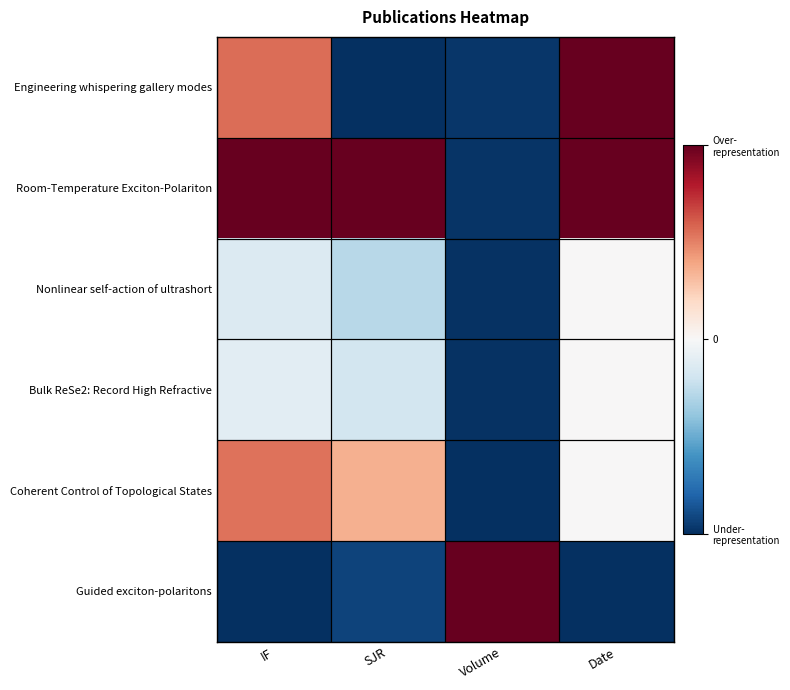

At SJR, list the series in order from largest to smallest.

Room-Temperature Exciton-Polariton, Coherent Control of Topological States, Bulk ReSe2: Record High Refractive, Nonlinear self-action of ultrashort, Guided exciton-polaritons, Engineering whispering gallery modes